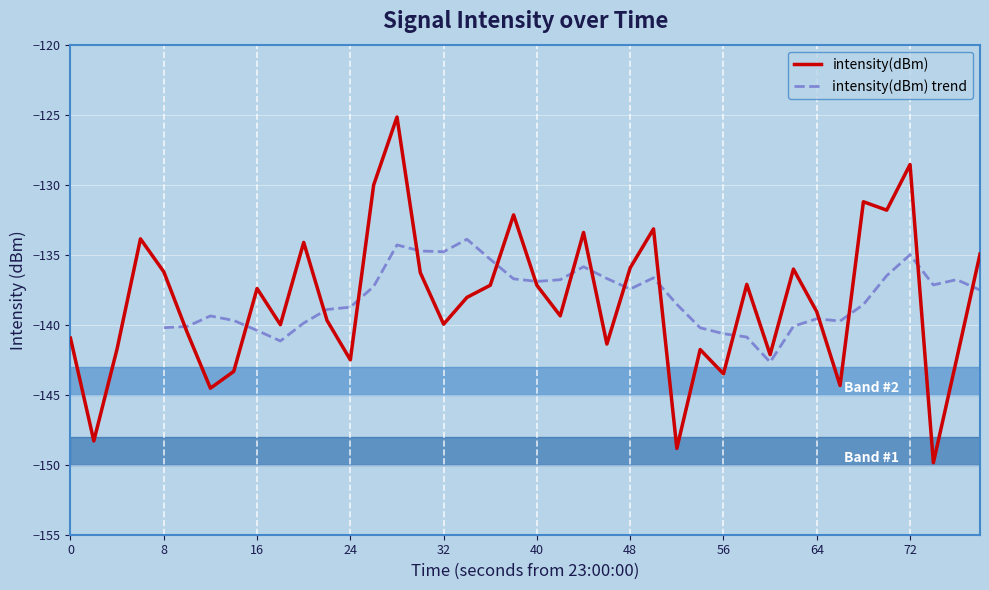

What is the maximum value for intensity(dBm)?

-125.2